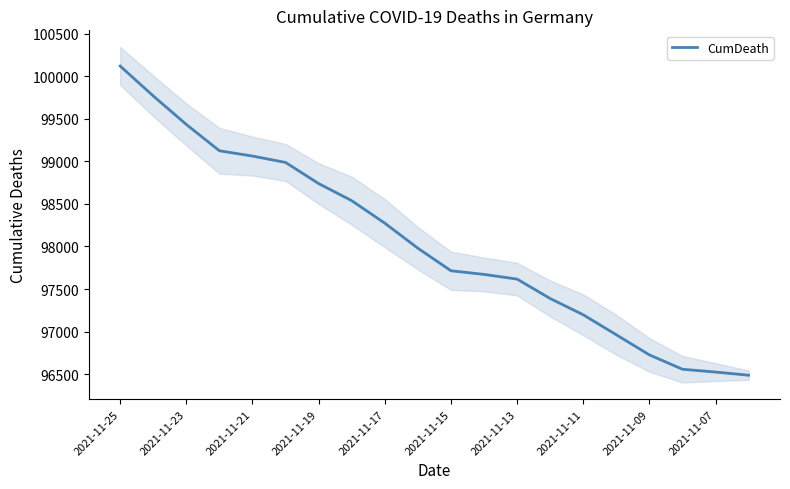

True or false: there are more than 1 points higher than both neighbors.

False